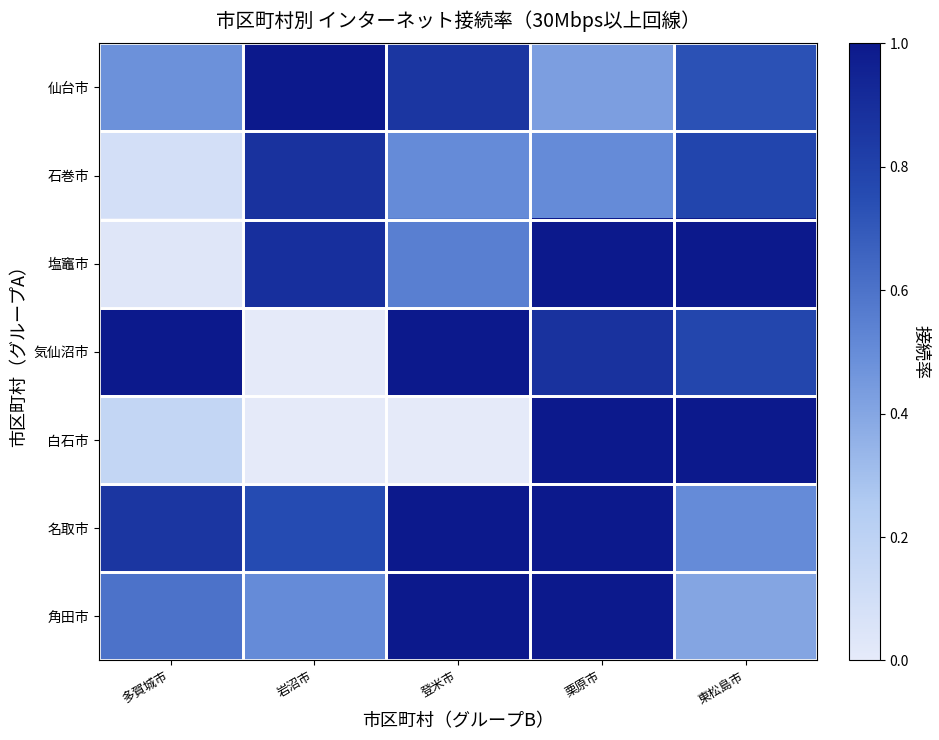

Reading left to right, list all the values displayed in this chart.

仙台市: 多賀城市=0.5	岩沼市=1.0	登米市=0.9	栗原市=0.4	東松島市=0.7
石巻市: 多賀城市=0.1	岩沼市=0.9	登米市=0.5	栗原市=0.5	東松島市=0.8
塩竈市: 多賀城市=0.0	岩沼市=0.9	登米市=0.5	栗原市=1.0	東松島市=1.0
気仙沼市: 多賀城市=1.0	岩沼市=0.0	登米市=1.0	栗原市=0.9	東松島市=0.8
白石市: 多賀城市=0.2	岩沼市=0.0	登米市=0.0	栗原市=1.0	東松島市=1.0
名取市: 多賀城市=0.9	岩沼市=0.8	登米市=1.0	栗原市=1.0	東松島市=0.5
角田市: 多賀城市=0.6	岩沼市=0.5	登米市=1.0	栗原市=1.0	東松島市=0.4